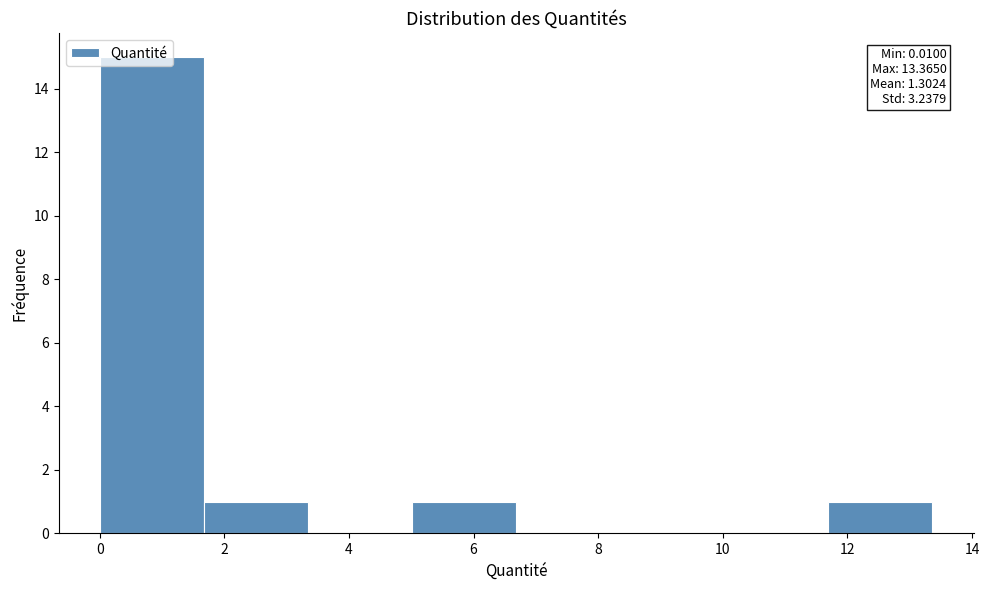

Over which range of the x-axis is the bar tallest?

0.0 to 1.6